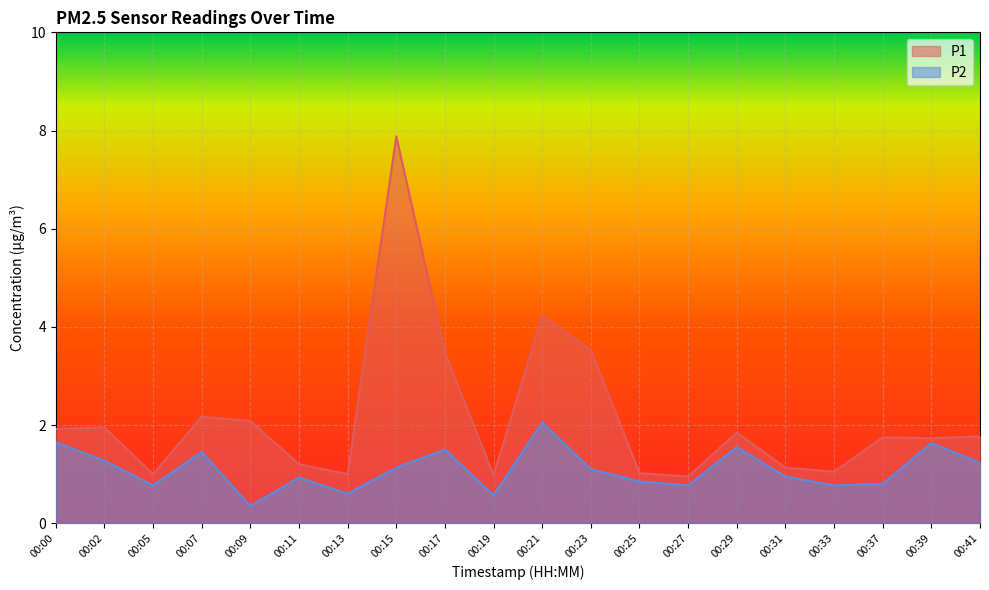

Rank the series by their maximum value, from highest to lowest.

P1, P2